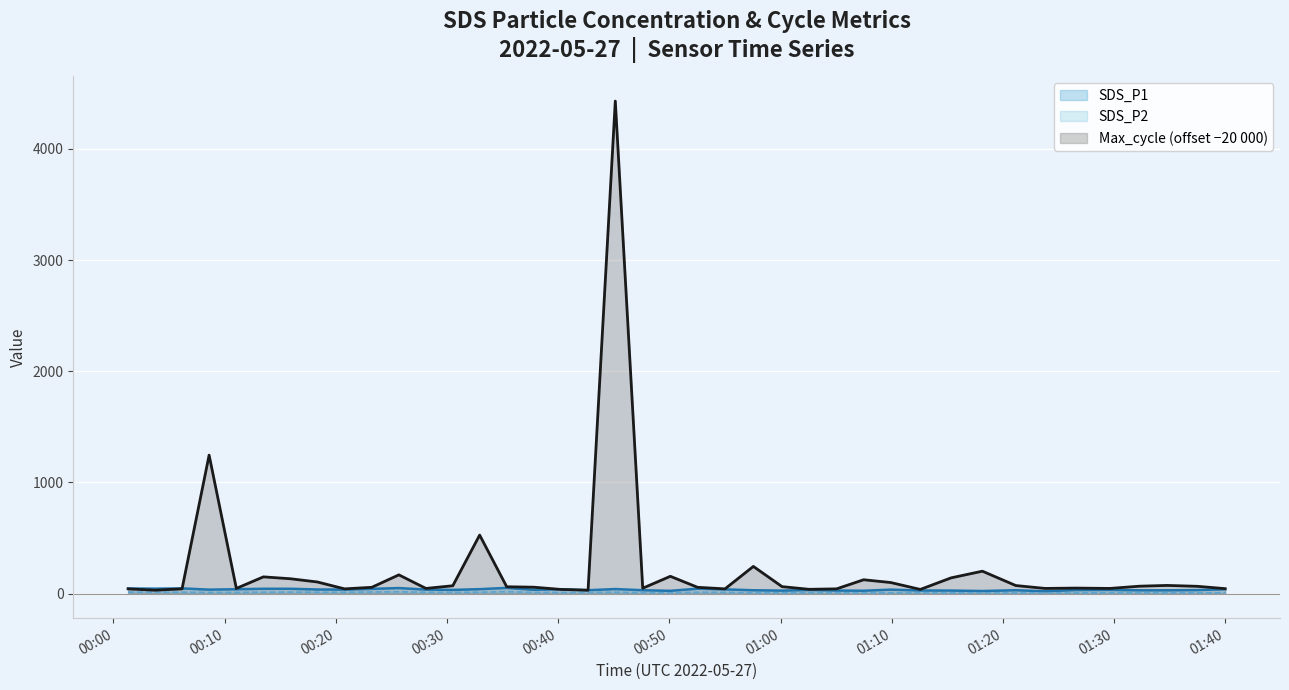

Rank the series at 2022/05/27 00:40:14 from lowest to highest value.

SDS_P2, Max_cycle, SDS_P1